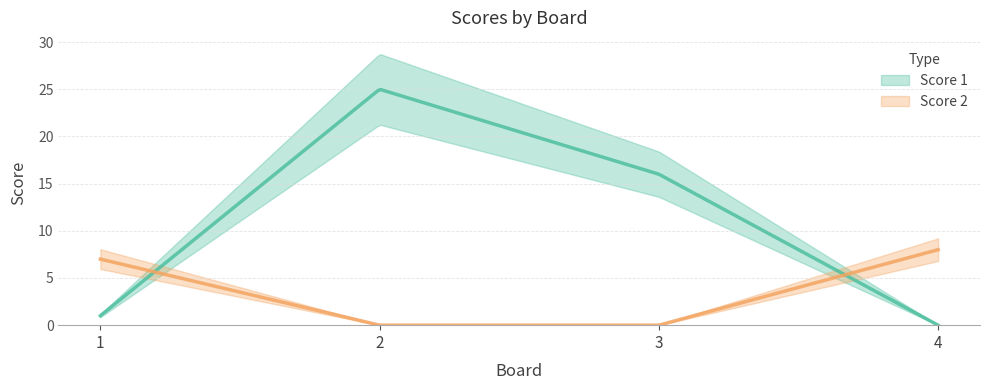

What is the sum of the Score 1 values at 4 and 1?

1